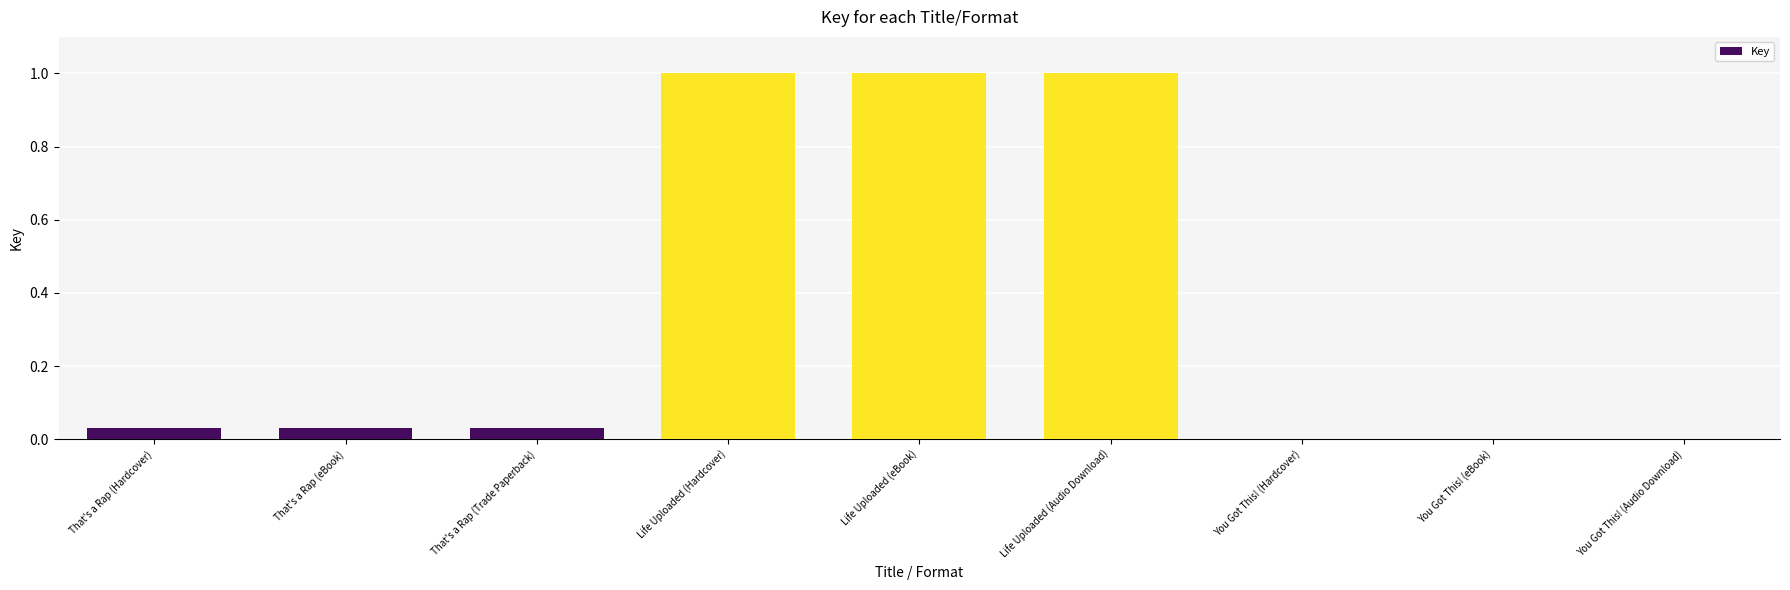

The value at You Got This! (Hardcover) is 0.7. True or false?

False